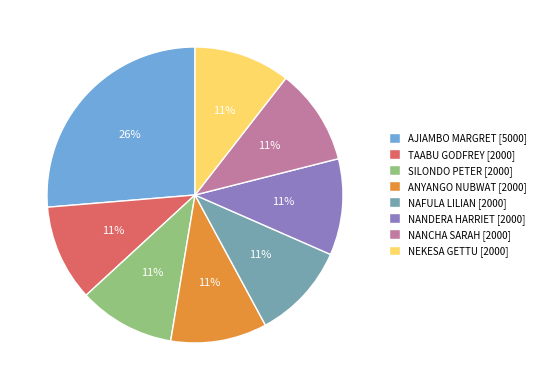

Combined, do TAABU GODFREY [2000] and NANCHA SARAH [2000] account for over 50%?

No